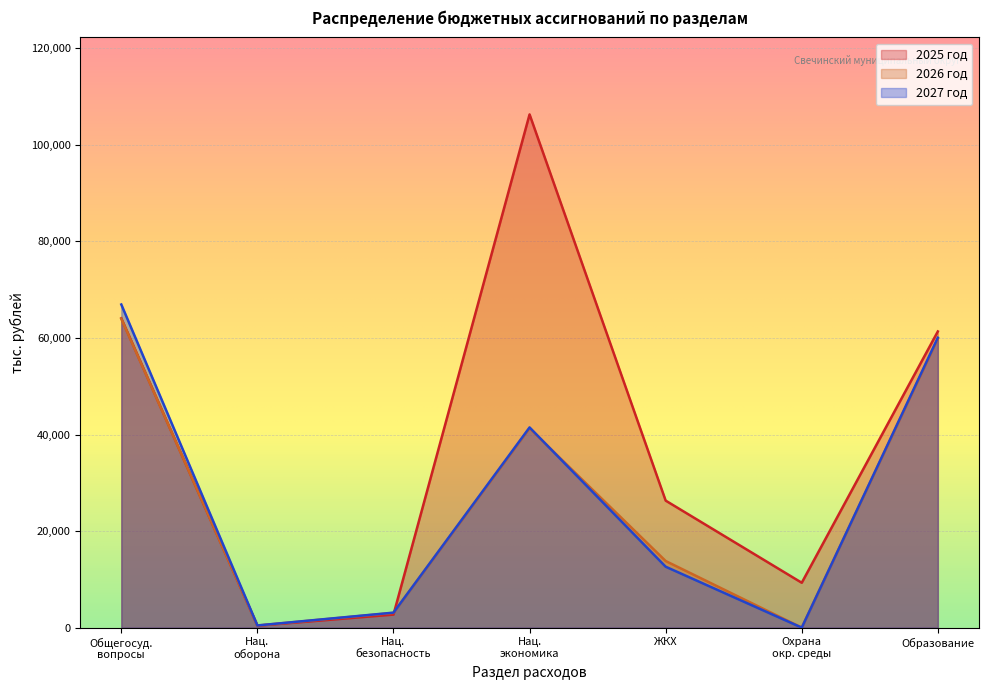

The 2027 год series shows 60054.3 at Образование. True or false?

True